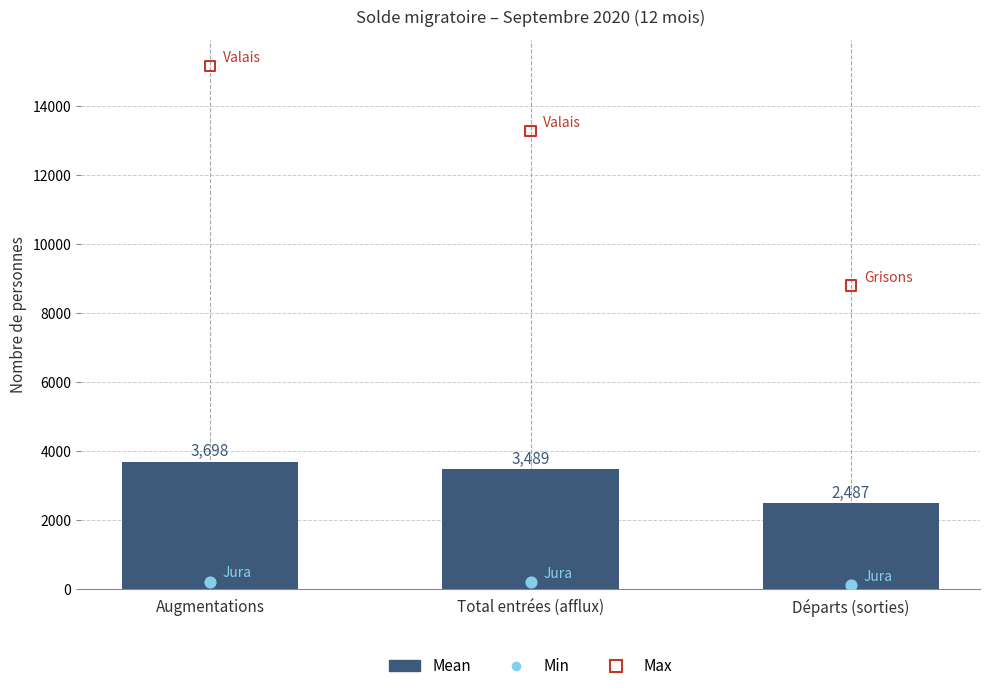

Which series has the largest total across all categories?

Max